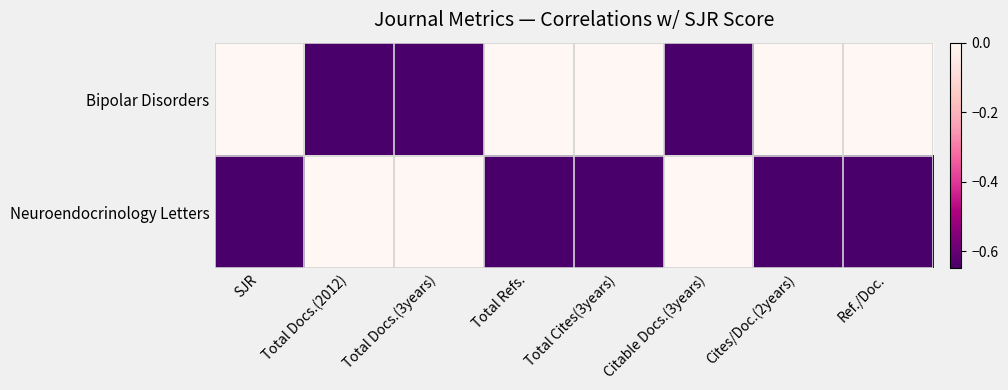

Reading left to right, list all the values displayed in this chart.

Bipolar Disorders: SJR=0.0	Total Docs.(2012)=-0.7	Total Docs.(3years)=-0.7	Total Refs.=0.0	Total Cites(3years)=0.0	Citable Docs.(3years)=-0.7	Cites/Doc.(2years)=0.0	Ref./Doc.=0.0
Neuroendocrinology Letters: SJR=-0.7	Total Docs.(2012)=0.0	Total Docs.(3years)=0.0	Total Refs.=-0.7	Total Cites(3years)=-0.7	Citable Docs.(3years)=0.0	Cites/Doc.(2years)=-0.7	Ref./Doc.=-0.7